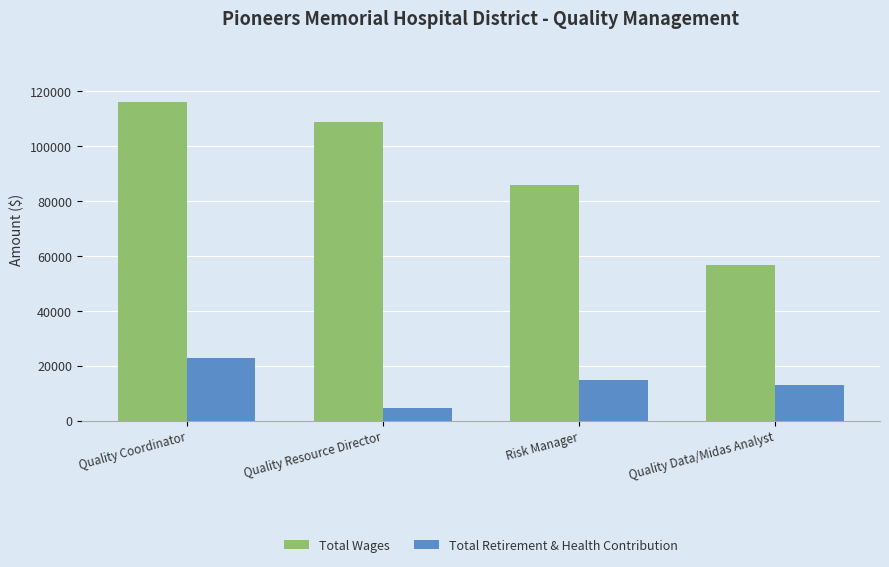

Count the number of data series in this chart.

2